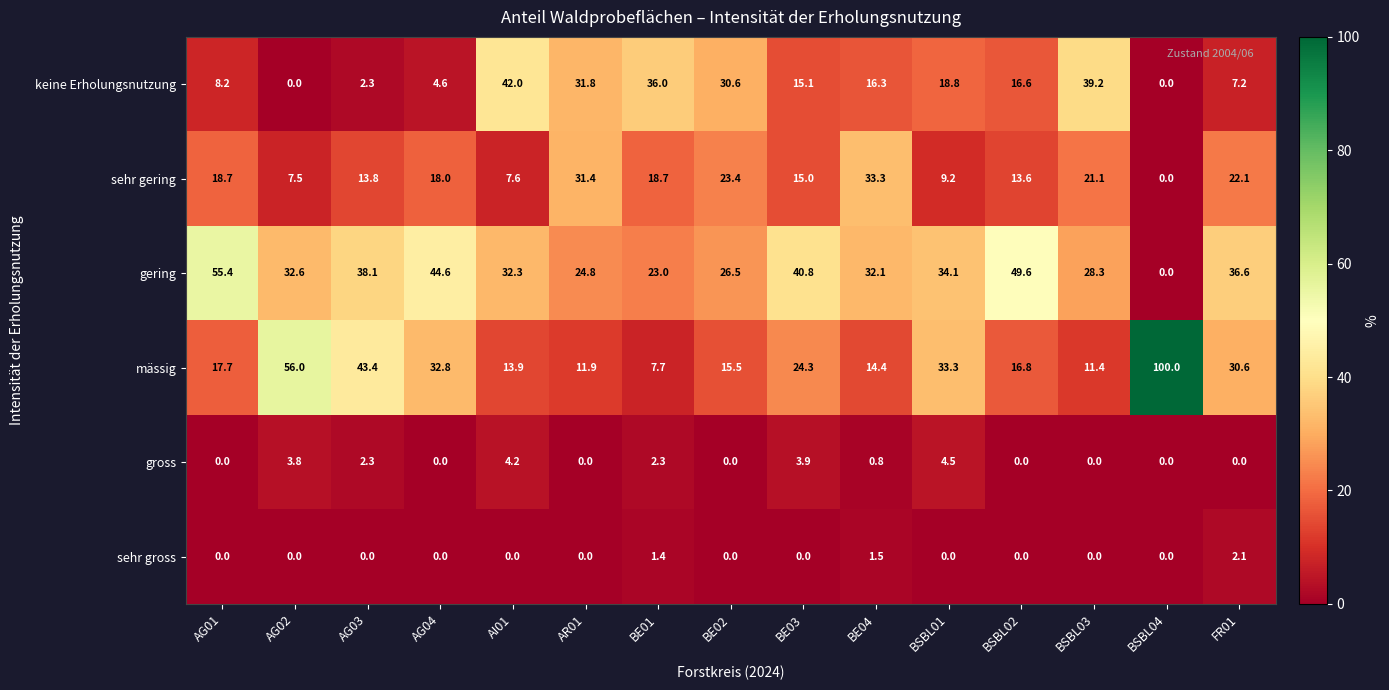

Which series has the largest total across all categories?

gering